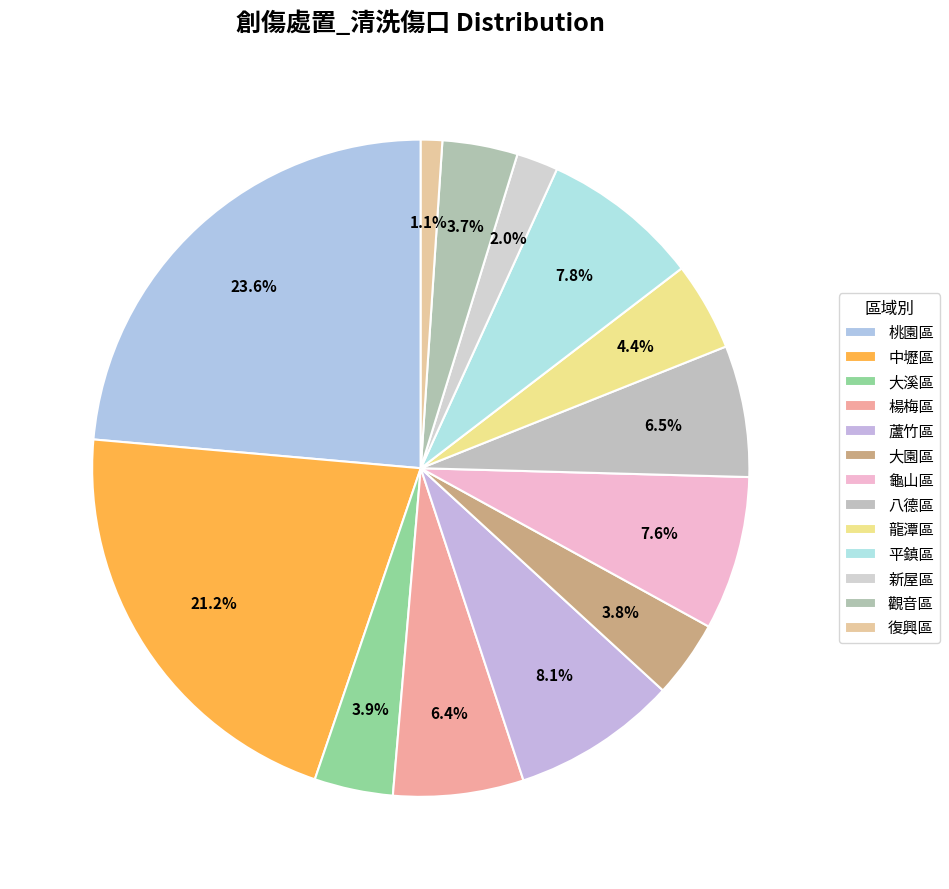

What is the change in value from 中壢區 to 大溪區?

-313